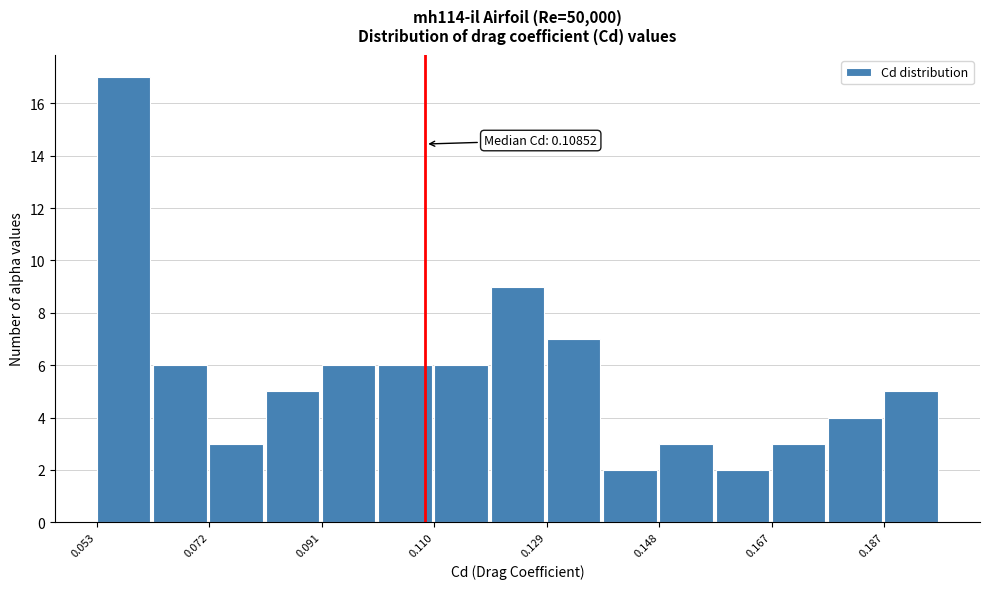

Over which range of the x-axis is the bar tallest?

0.052 to 0.062